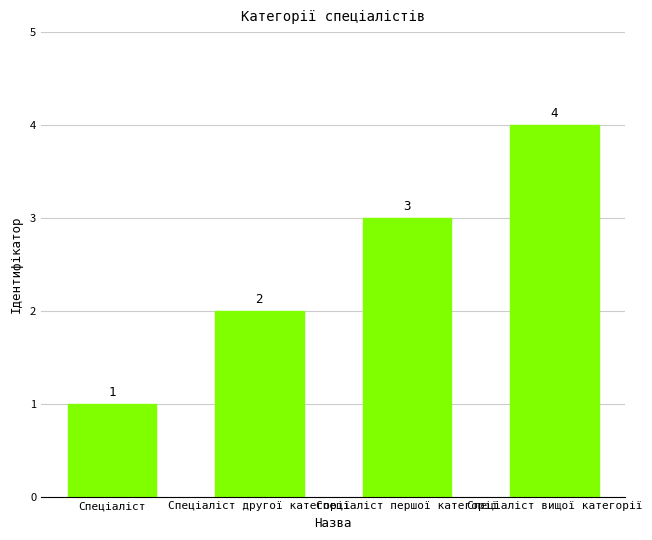

What is the maximum value shown in the chart?

4